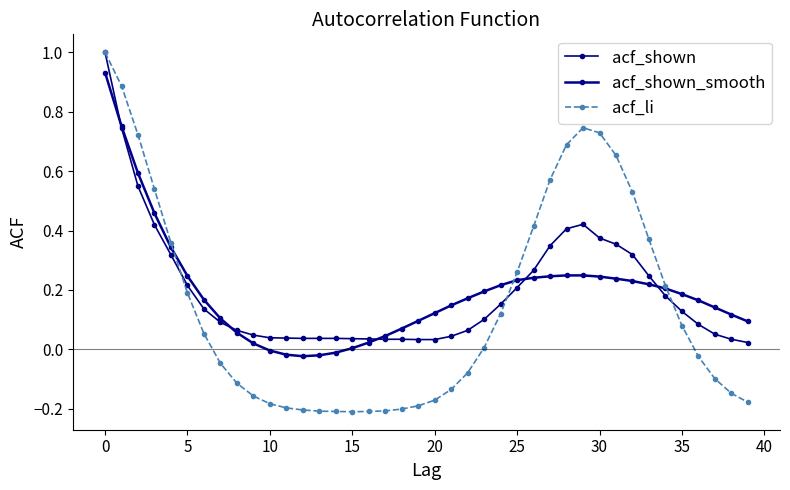

What is the minimum value shown in the chart?

-0.2